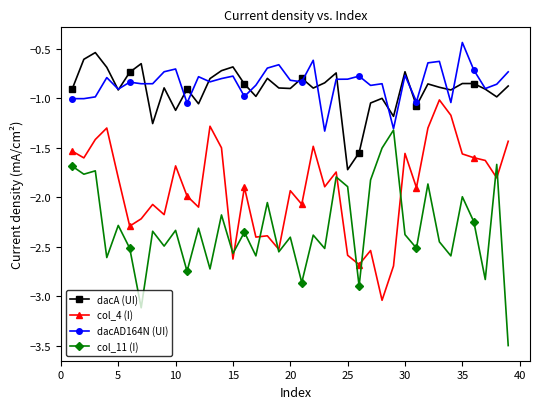

Count the number of data series in this chart.

4